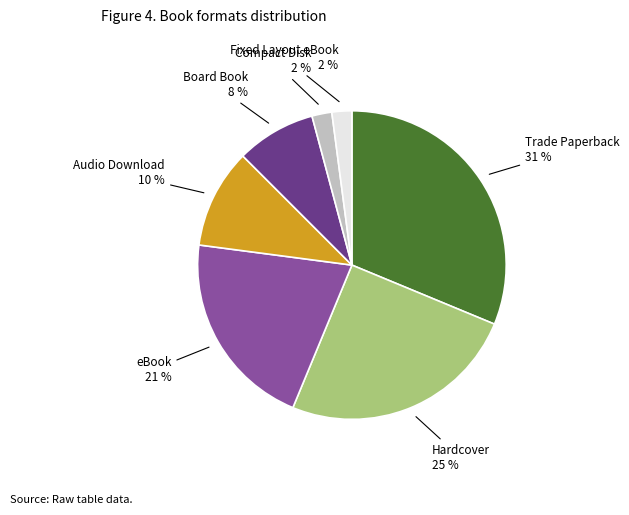

Is there any slice that represents more than half of the pie?

No